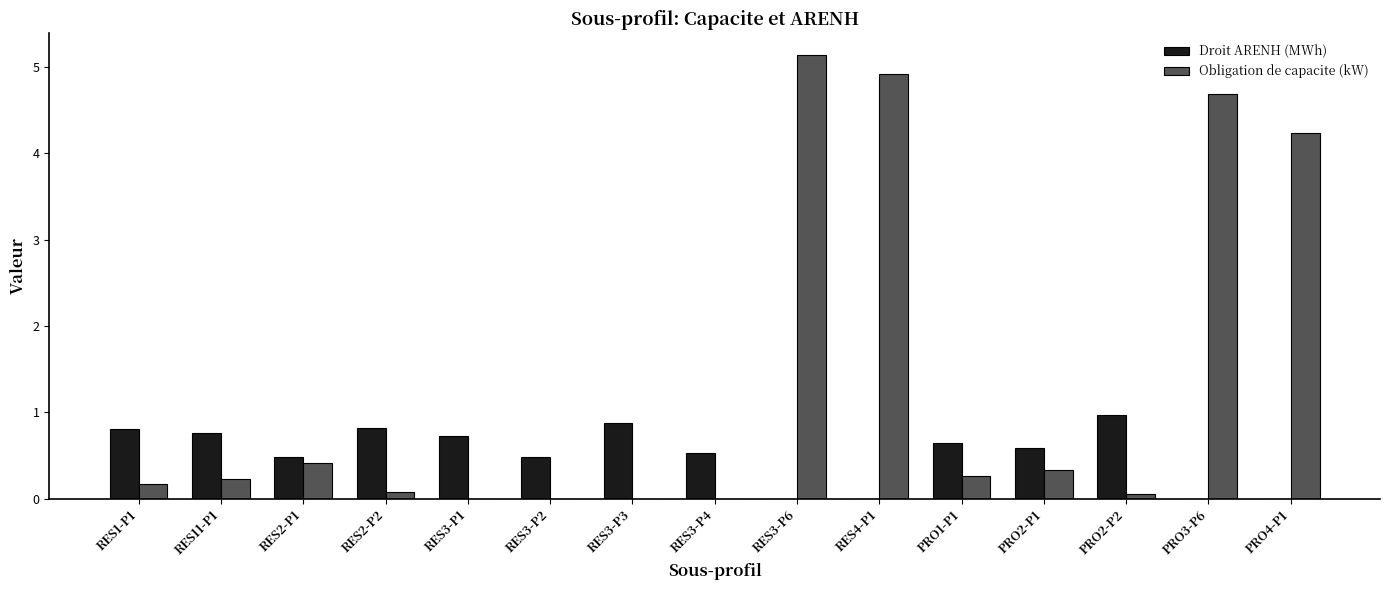

What is the difference between the Obligation de capacite (kW) values at PRO3-P6 and RES3-P6?

0.4